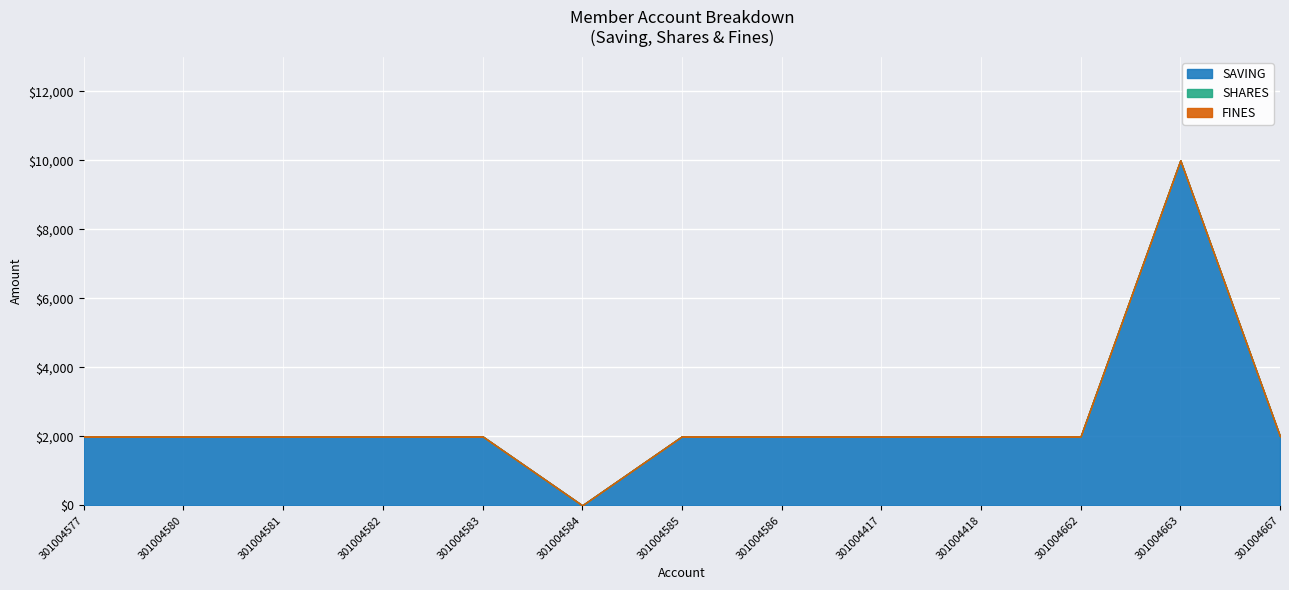

Count the number of categories in the chart.

13